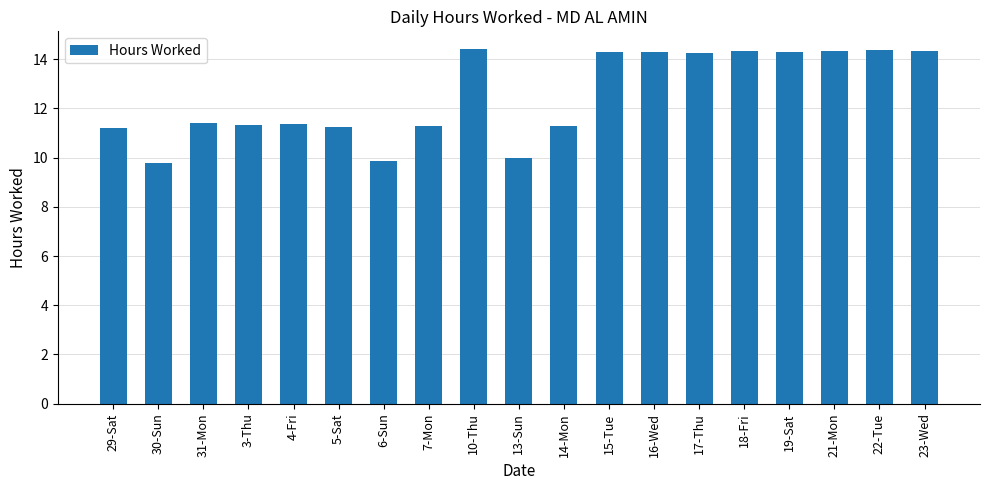

What is the difference between the maximum and minimum values?

4.6